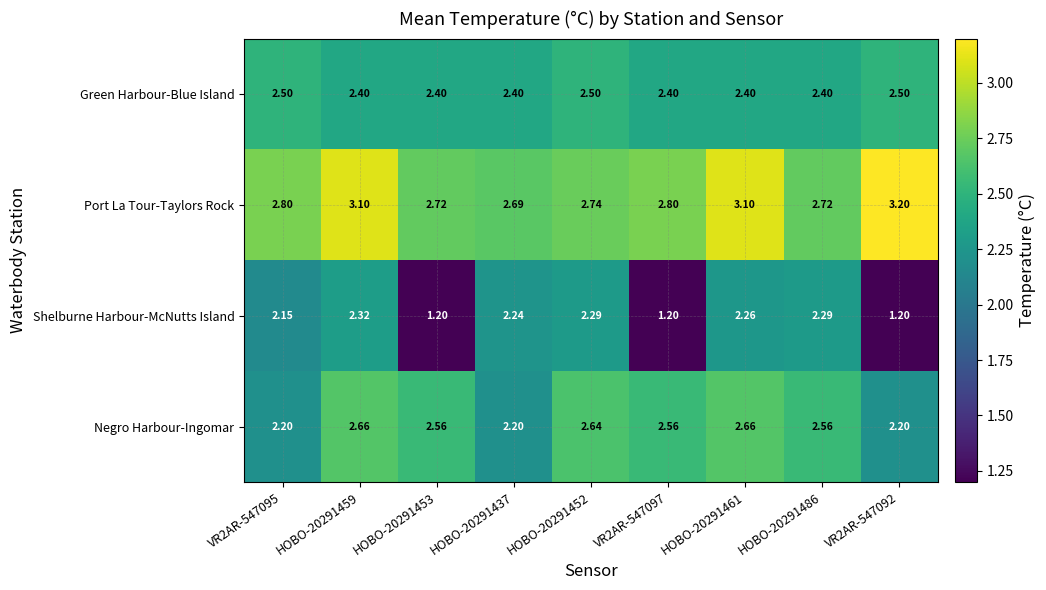

How many distinct data groups are displayed?

4